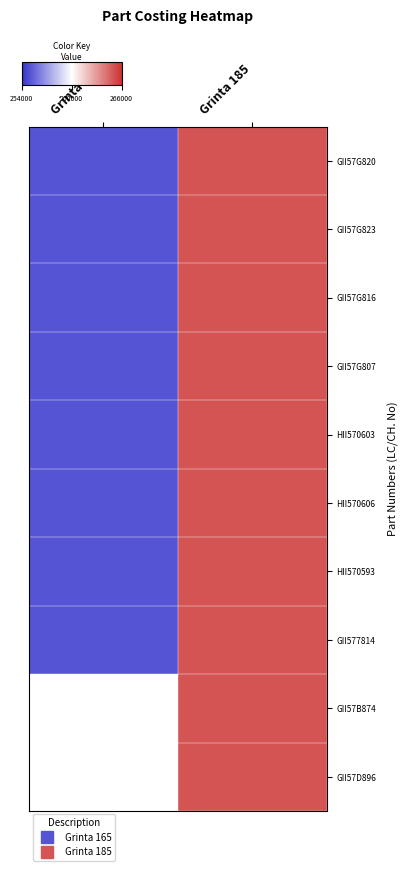

How many data points in HII570603 are less than 265000?

1